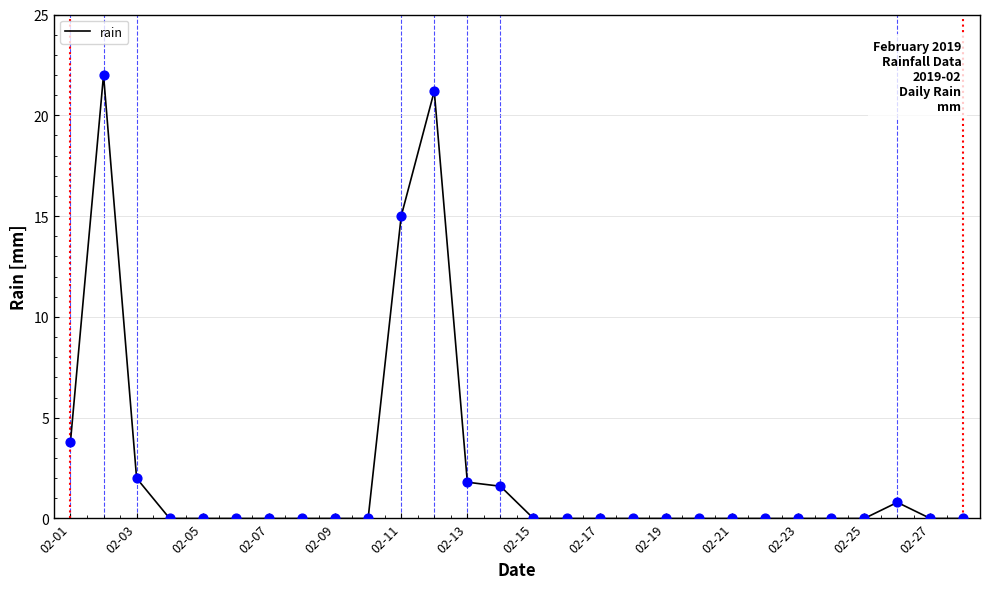

What is the maximum value shown in the chart?

22.0